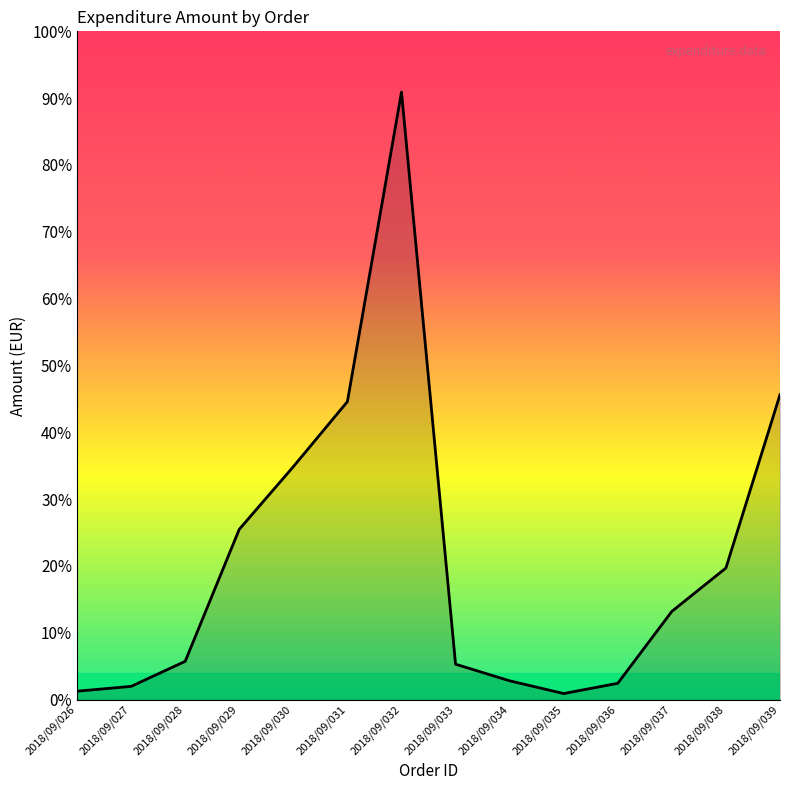

How many interior local peaks (higher than both neighbors) does the data have?

1